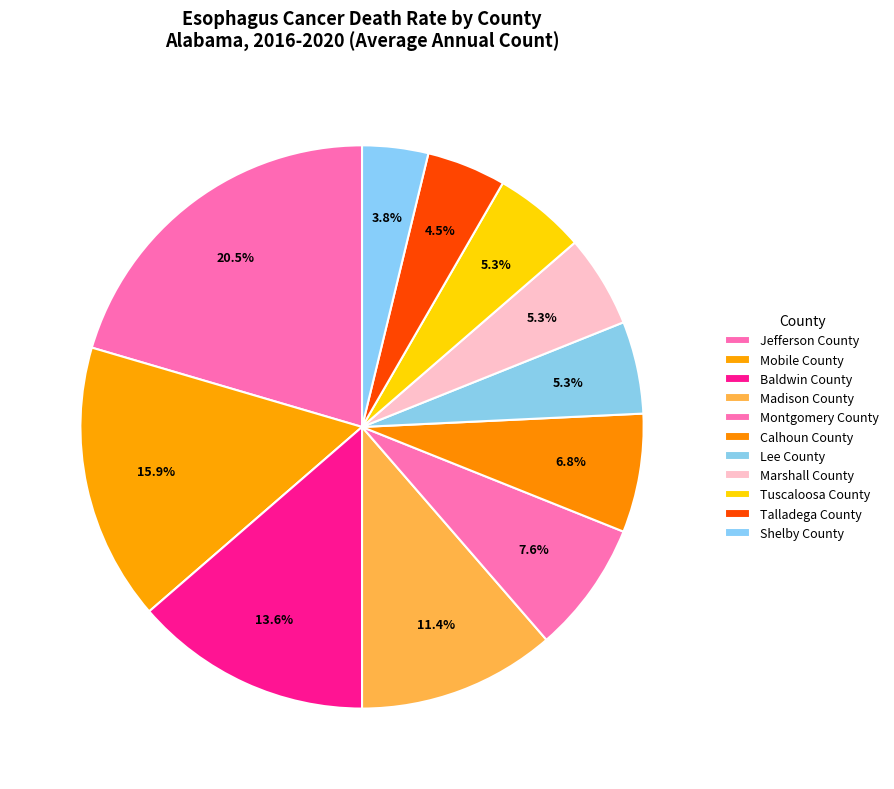

What is the smallest slice in the pie chart?

Shelby County